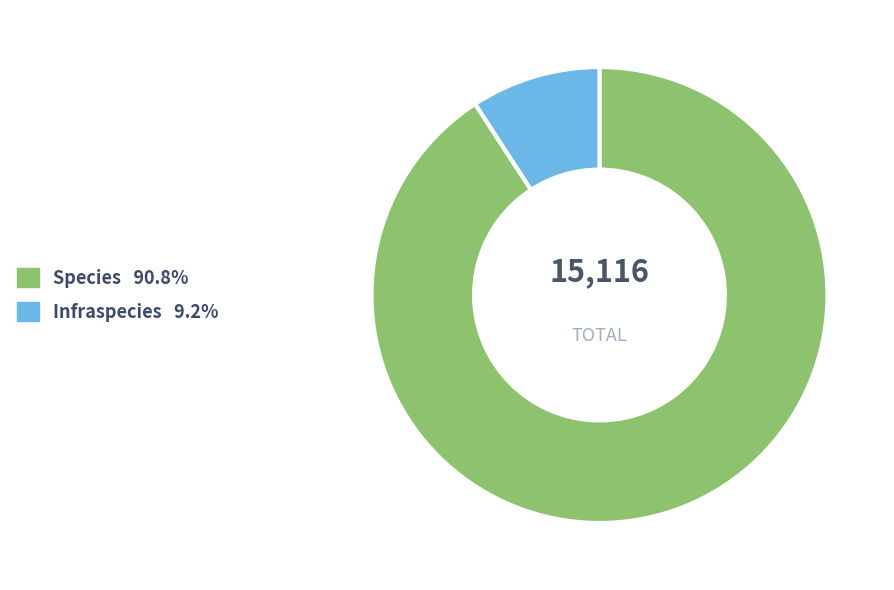

True or false: Infraspecies accounts for 17% of the total.

False